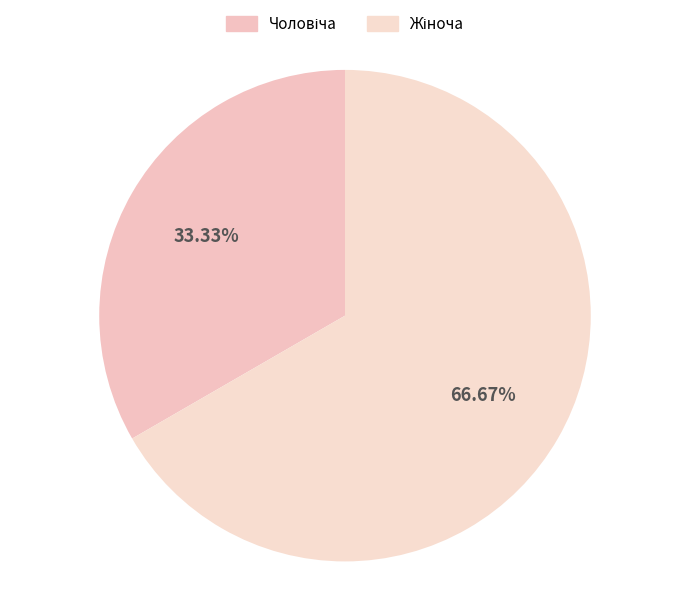

How many slices are in this pie chart?

2